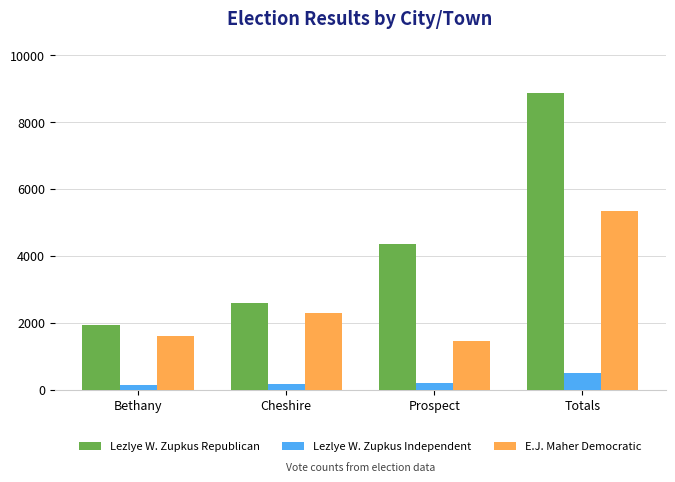

What is the total value across all series at Bethany?

3659